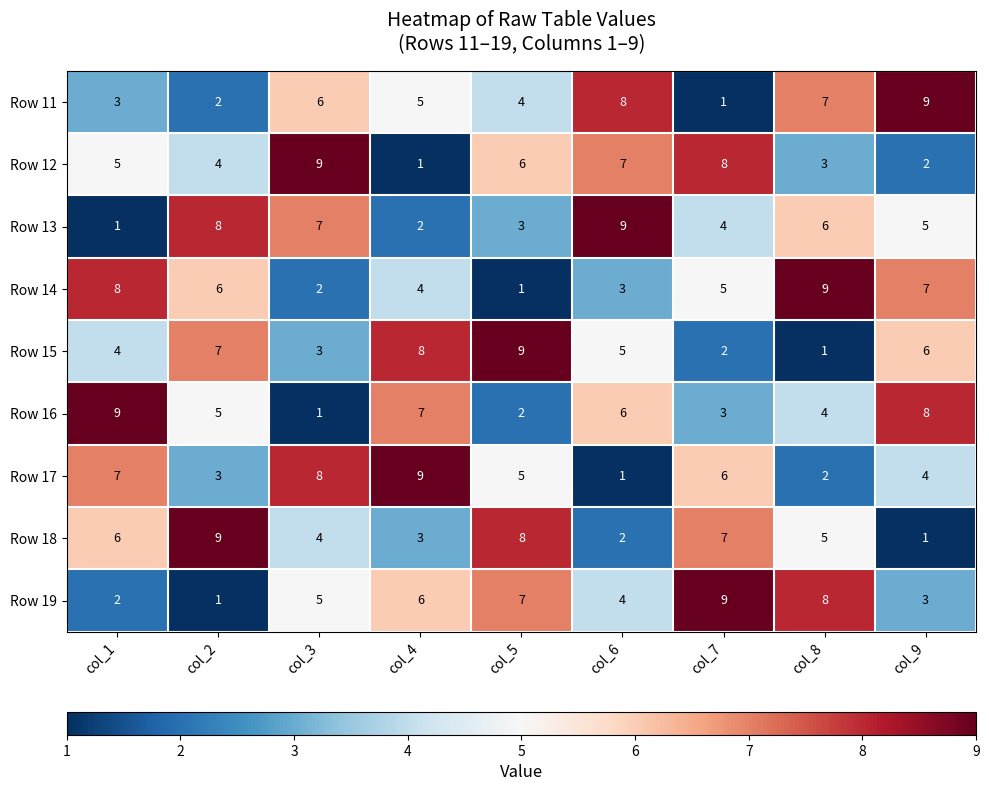

What is the sum of the Row 14 values at col_8 and col_1?

17